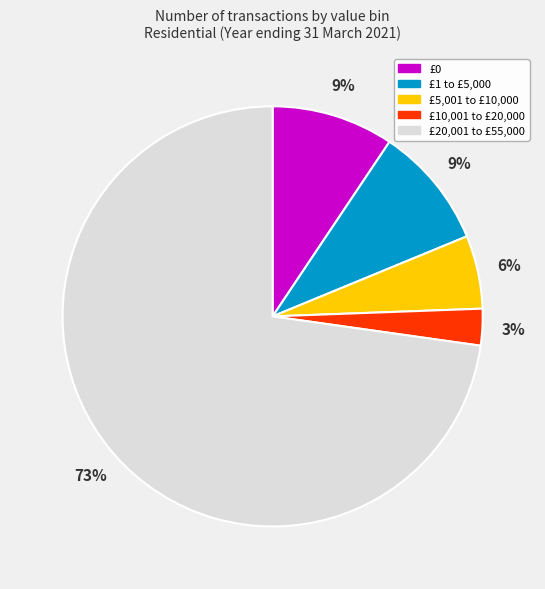

Is there a majority slice in this chart?

Yes